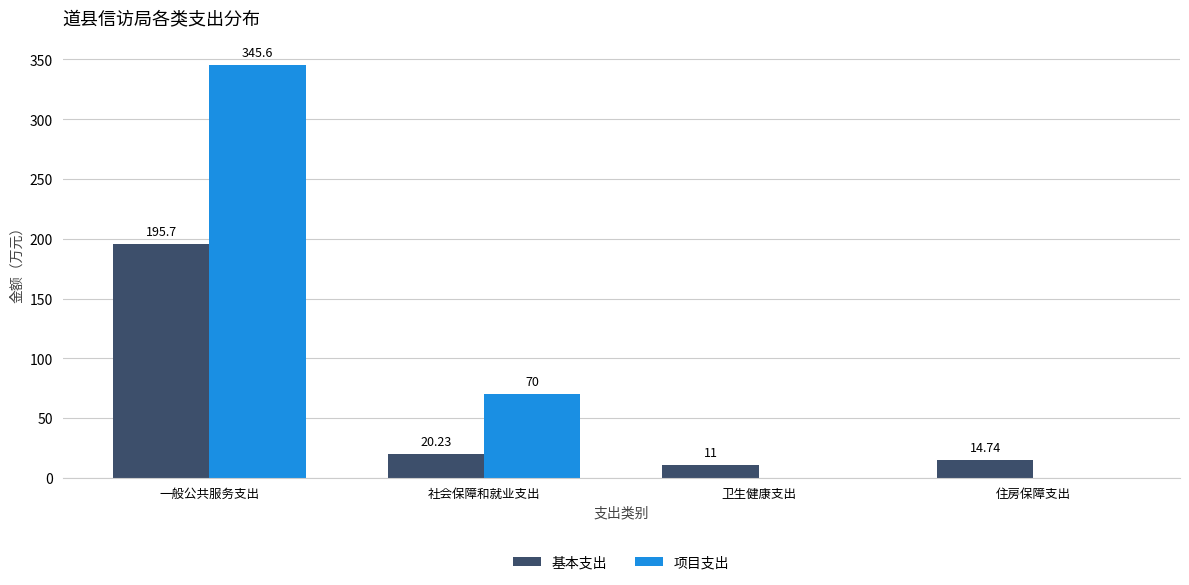

At which label does 基本支出 reach its peak?

一般公共服务支出